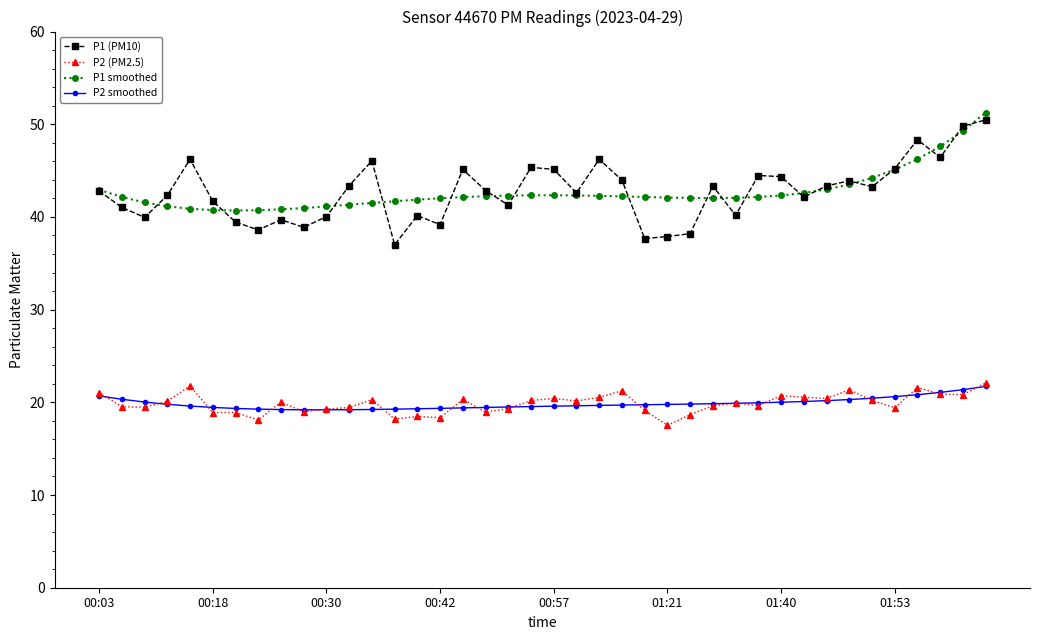

At how many categories does at least one series exceed 49?

2